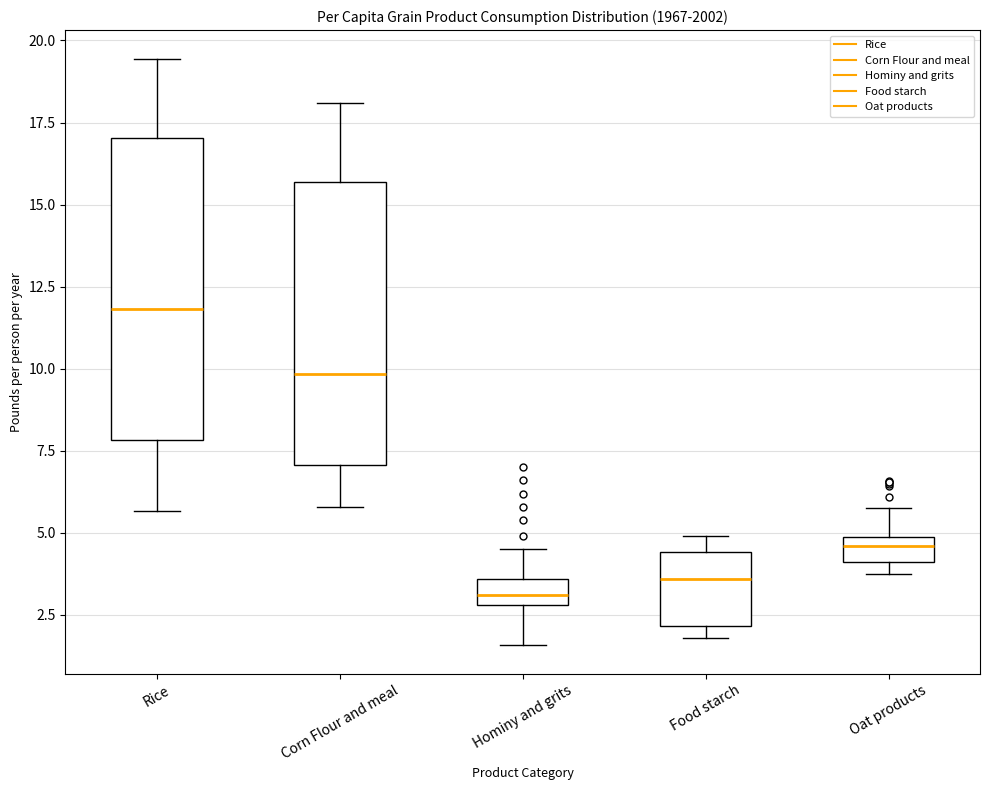

Reading left to right, read every box against the y-axis: the position of its median line, the range the box covers, and the ends of its whiskers. The values are not printed on the chart, so give them approximately, as read against the axis.

Rice: median 12.0, box 8.0 to 17.0, whiskers 5.5 to 19.5
Corn Flour and meal: median 10.0, box 7.0 to 15.5, whiskers 6.0 to 18.0
Hominy and grits: median 3.0 (inside the box), box 3.0 to 3.5, whiskers 1.5 to 4.5
Food starch: median 3.5, box 2.0 to 4.5, whiskers 2.0 (just below the box's lower edge) to 5.0
Oat products: median 4.5, box 4.0 to 5.0, whiskers 4.0 (just below the box's lower edge) to 6.0